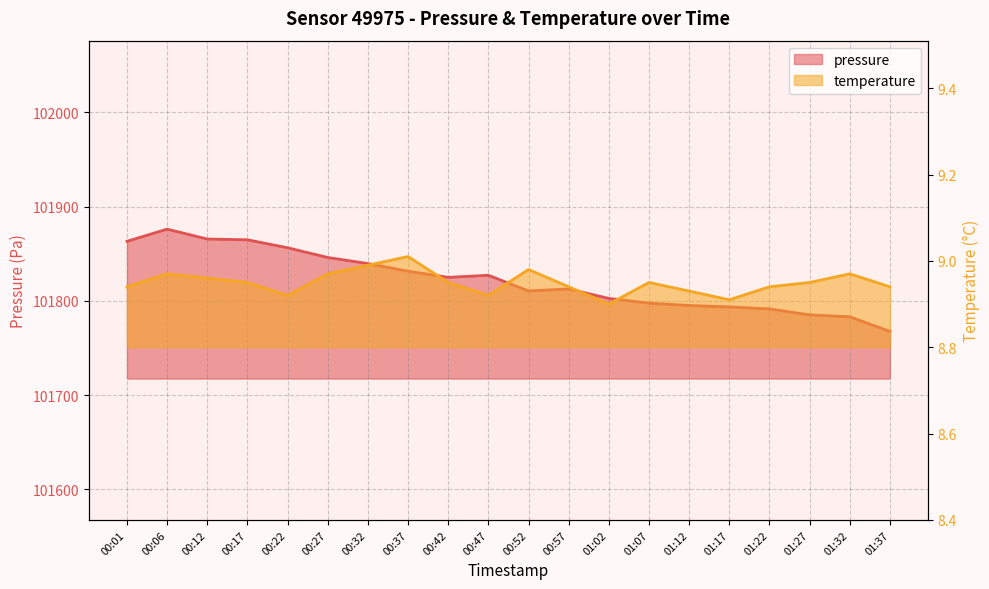

What is the highest value of the temperature series?

9.0